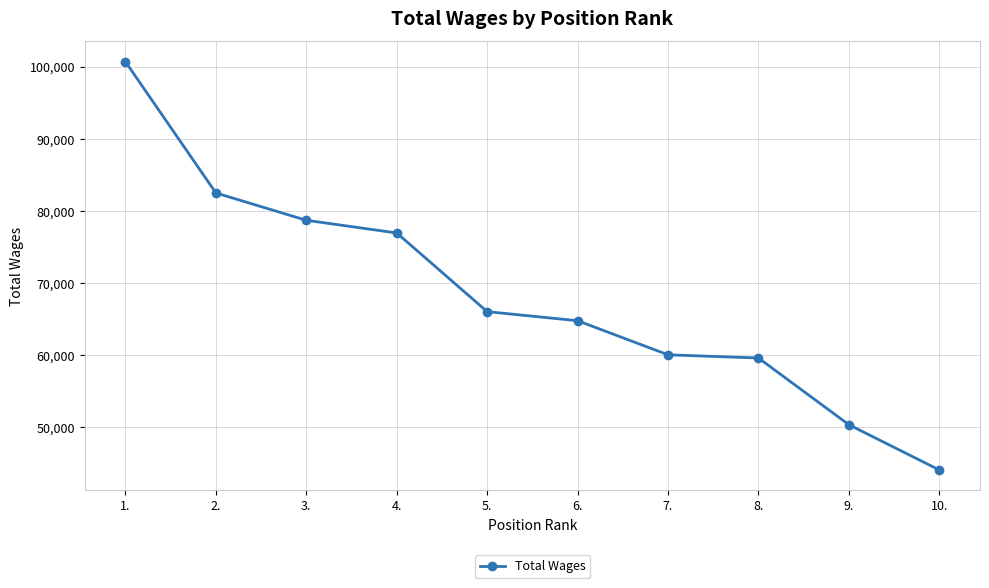

Approximately how many times larger is the value at 6. compared to 4.?

0.8